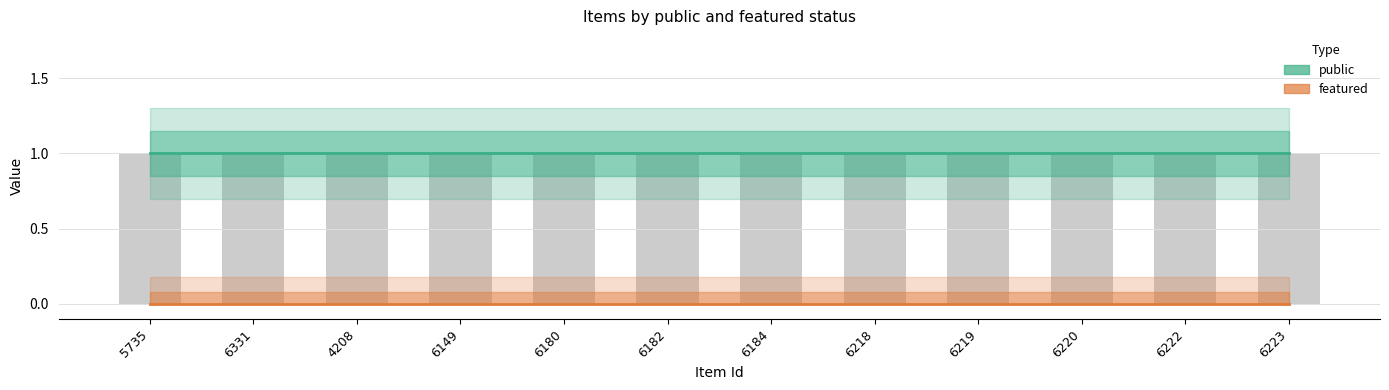

Rank the series at 6331 from highest to lowest value.

public, featured